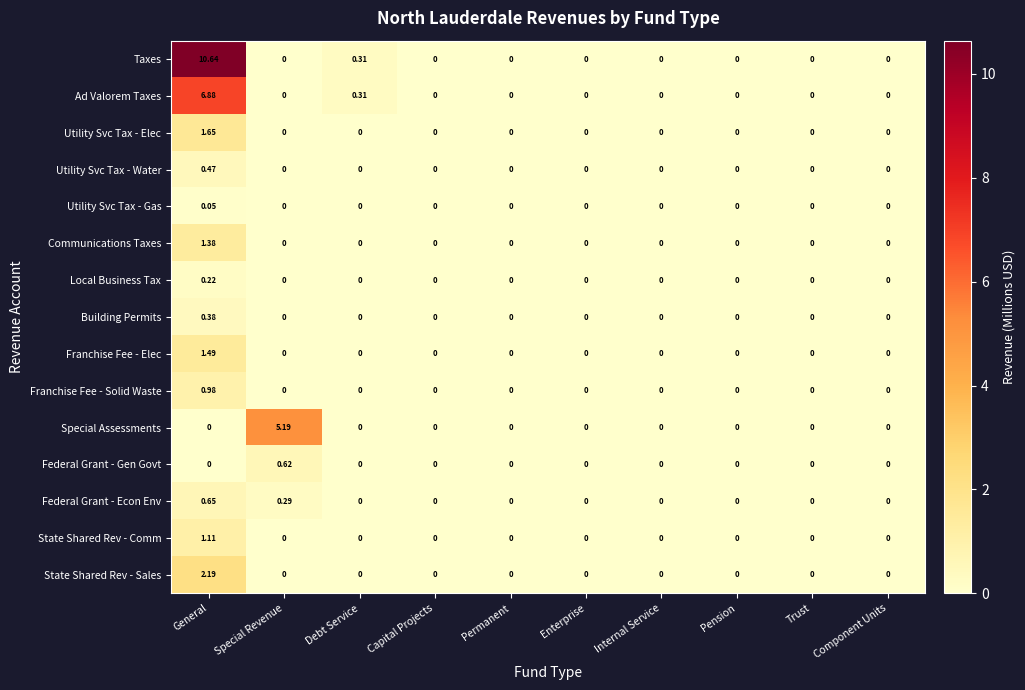

Rank the series by their maximum value, from highest to lowest.

Taxes, Ad Valorem Taxes, Special Assessments, State Shared Rev - Sales, Utility Svc Tax - Elec, Franchise Fee - Elec, Communications Taxes, State Shared Rev - Comm, Franchise Fee - Solid Waste, Federal Grant - Econ Env, Federal Grant - Gen Govt, Utility Svc Tax - Water, Building Permits, Local Business Tax, Utility Svc Tax - Gas